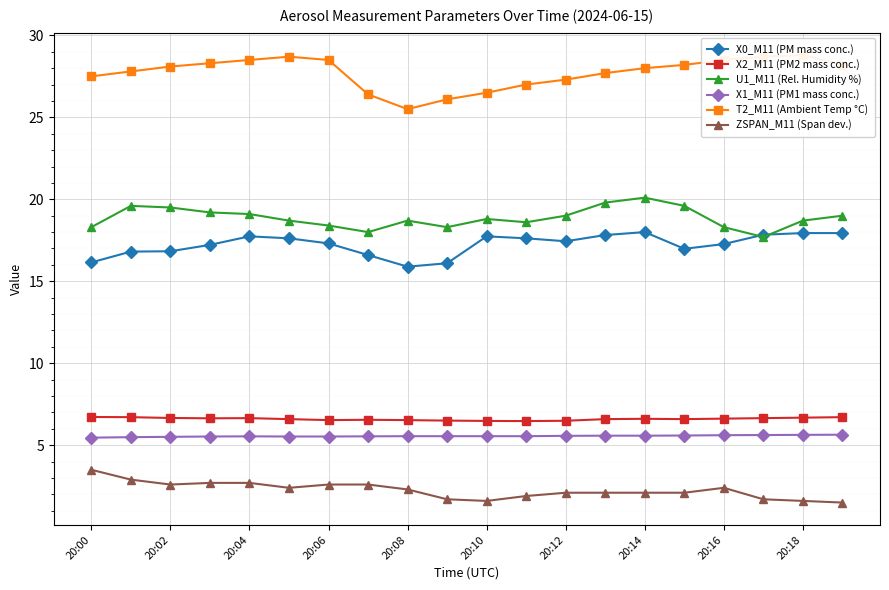

Count the X1_M11 (PM1 mass conc.) values in the range 5 to 6.

20